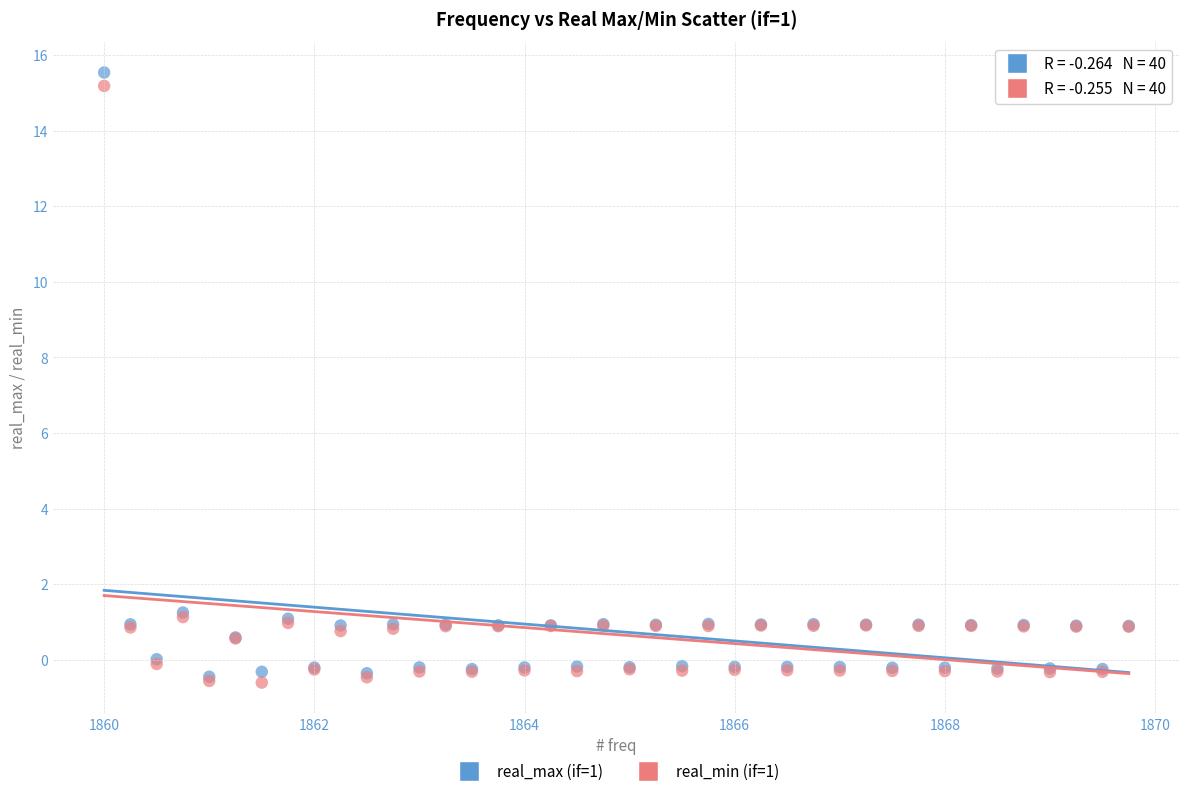

What are all the series names shown in the legend?

real_max (if=1), real_min (if=1)